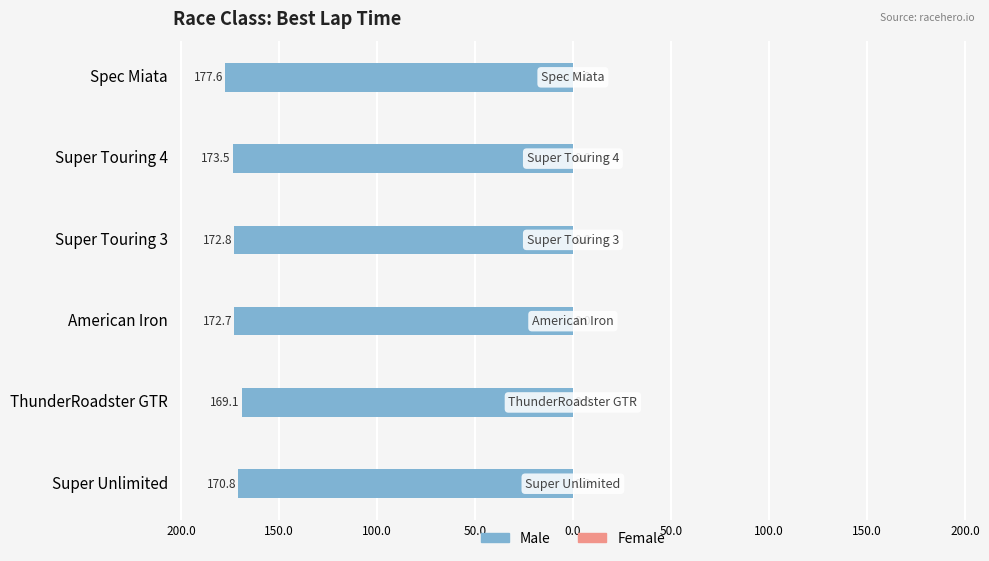

Does the chart contain any negative values?

Yes